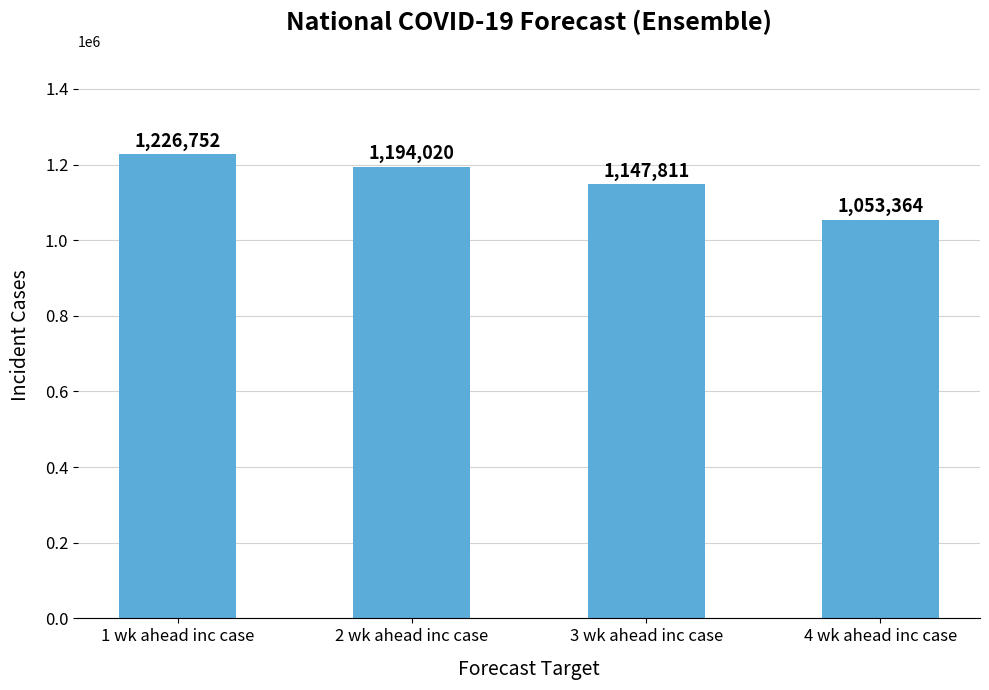

Which label corresponds to the smallest value in the chart?

4 wk ahead inc case